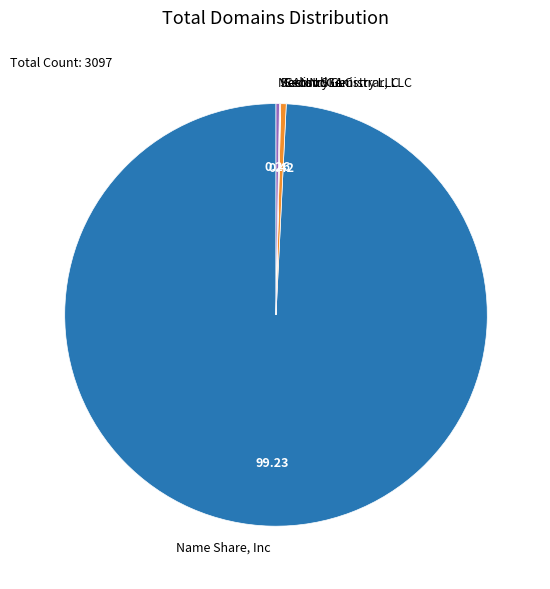

Which slice represents more than half of the pie?

Name Share, Inc